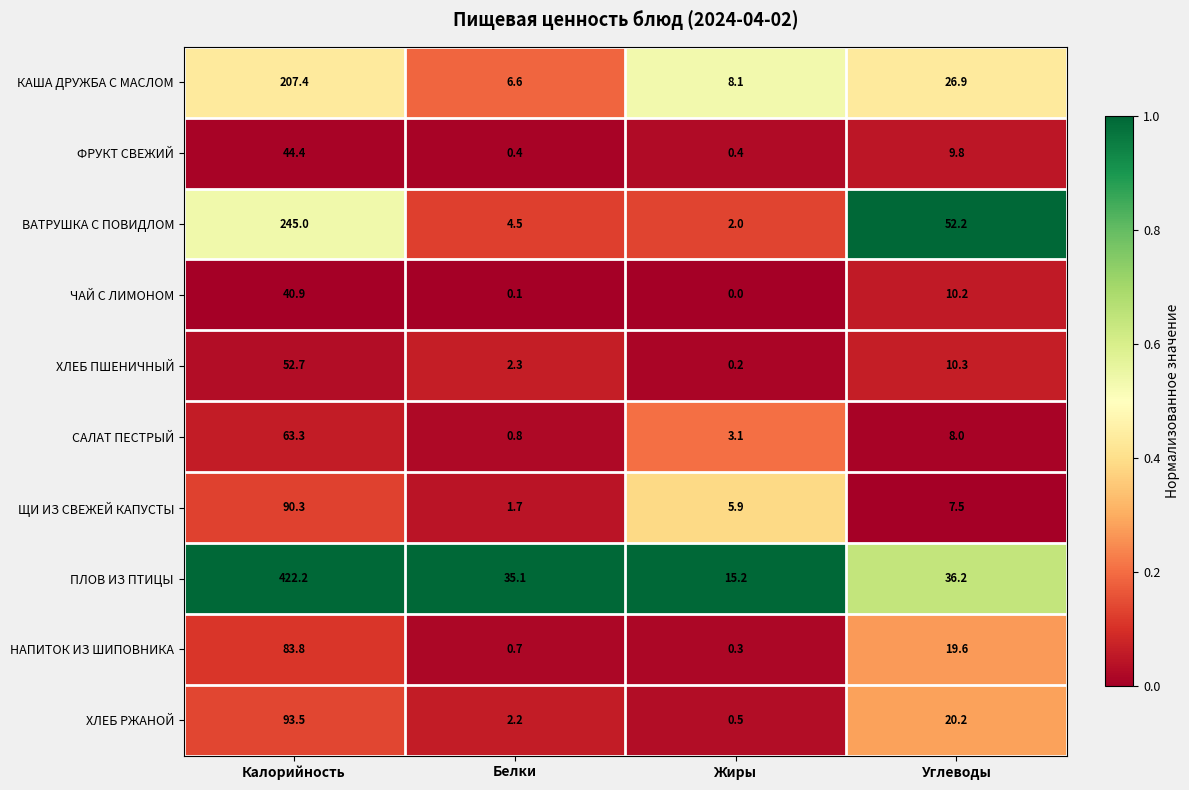

List the series in order of their peak value, lowest first.

ЧАЙ С ЛИМОНОМ, ФРУКТ СВЕЖИЙ, ХЛЕБ ПШЕНИЧНЫЙ, САЛАТ ПЕСТРЫЙ, НАПИТОК ИЗ ШИПОВНИКА, ЩИ ИЗ СВЕЖЕЙ КАПУСТЫ, ХЛЕБ РЖАНОЙ, КАША ДРУЖБА С МАСЛОМ, ВАТРУШКА С ПОВИДЛОМ, ПЛОВ ИЗ ПТИЦЫ